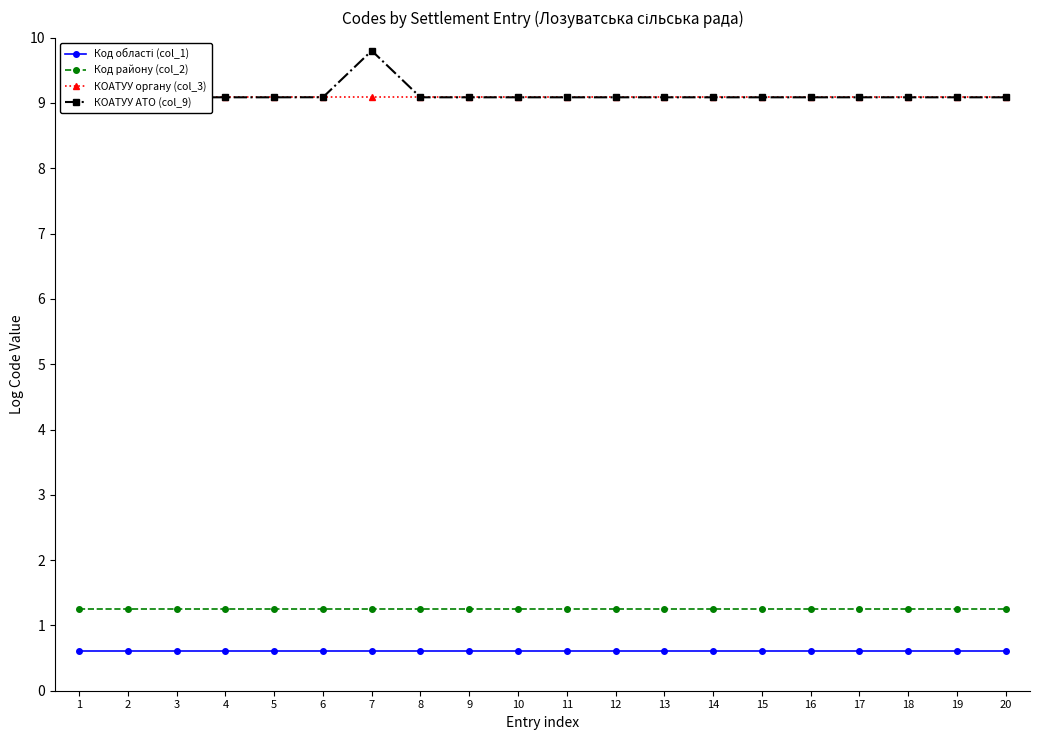

Rank the series at 5 from lowest to highest value.

Код області (col_1), Код району (col_2), КОАТУУ органу (col_3), КОАТУУ АТО (col_9)